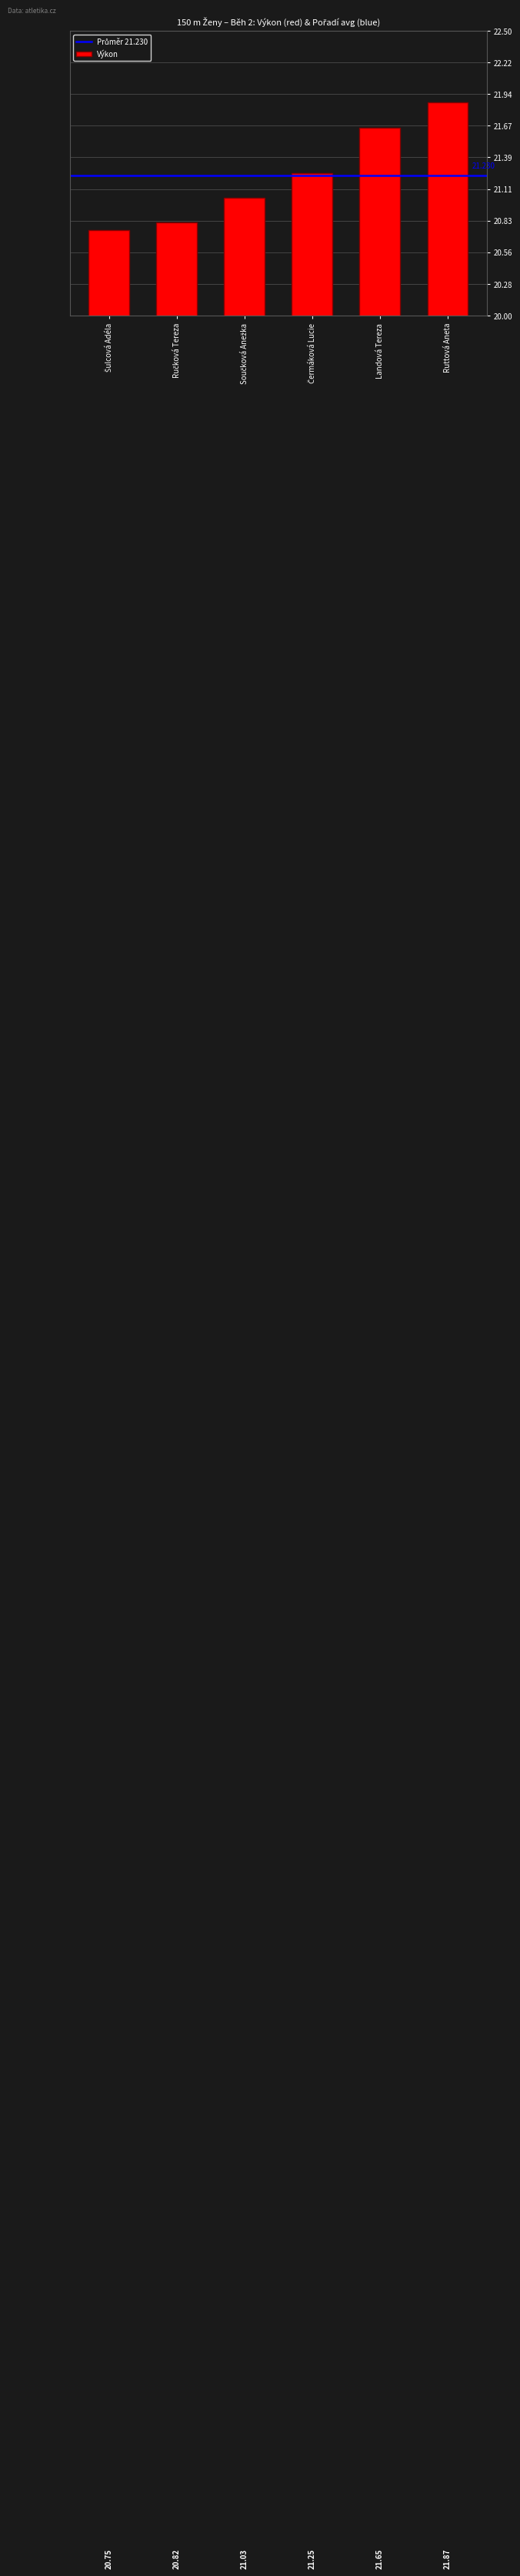

What is the greatest value displayed?

21.9